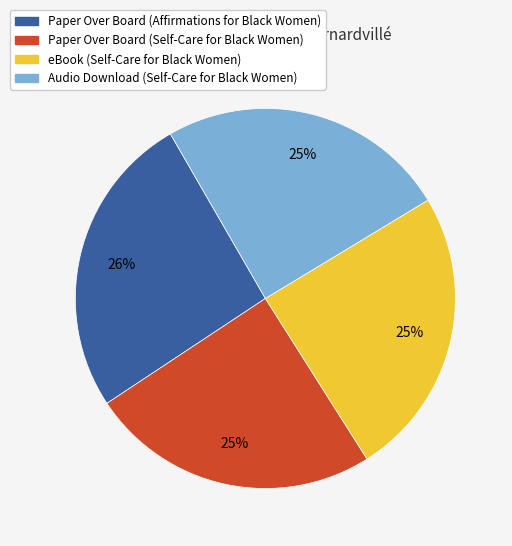

Does Paper Over Board (Affirmations for Black Women) represent more than half of the total?

No